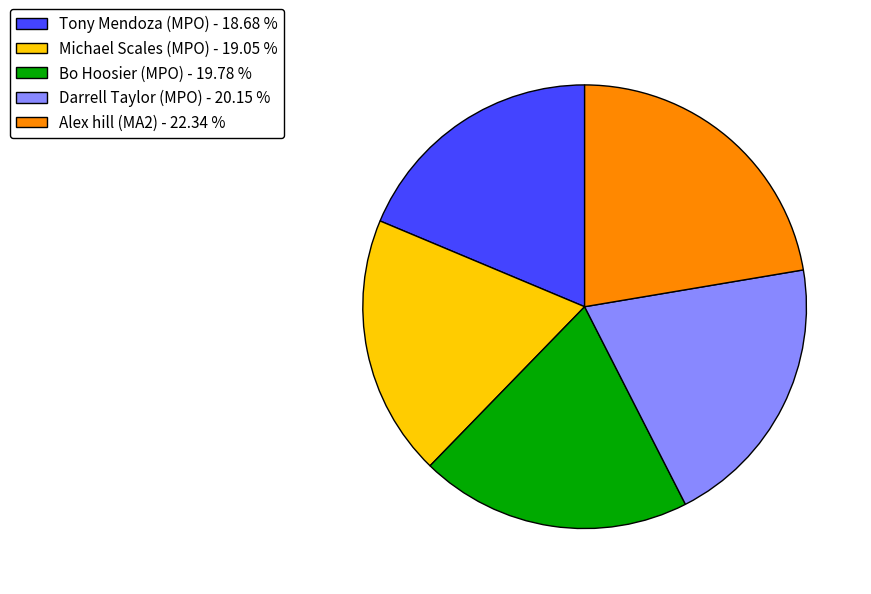

Do Bo Hoosier (MPO) - 19.78 % and Tony Mendoza (MPO) - 18.68 % together represent more than half of the pie?

No